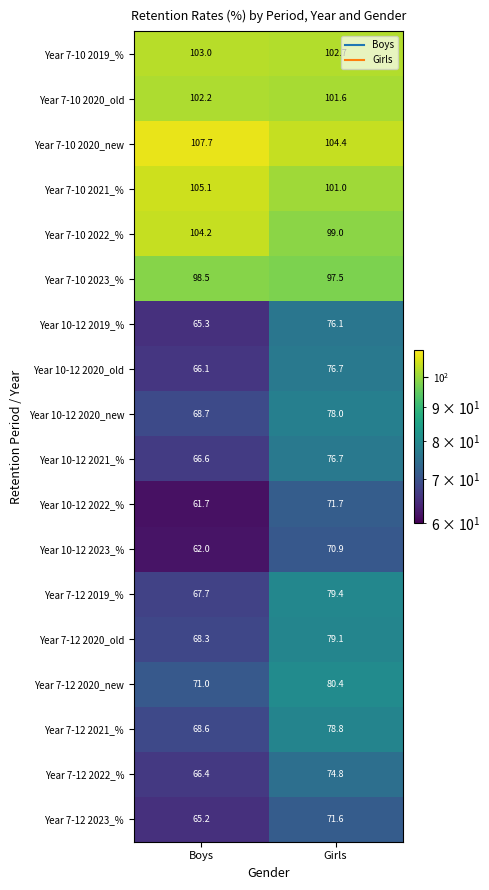

Read the Year 10-12 2022_% value at Boys.

61.7